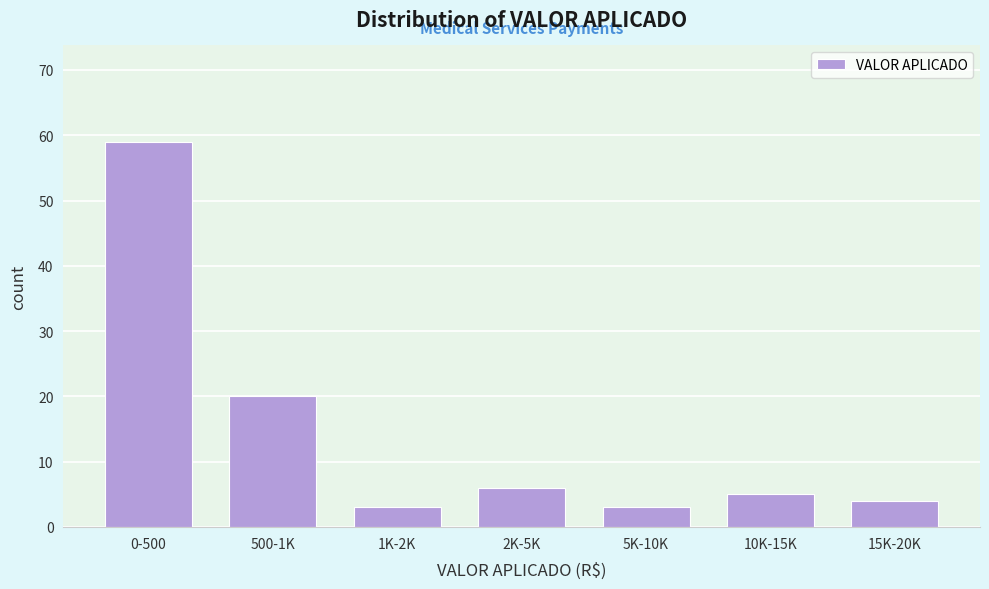

Reading right to left, what are all the values shown in this chart?

15K-20K=4	10K-15K=5	5K-10K=3	2K-5K=6	1K-2K=3	500-1K=20	0-500=59